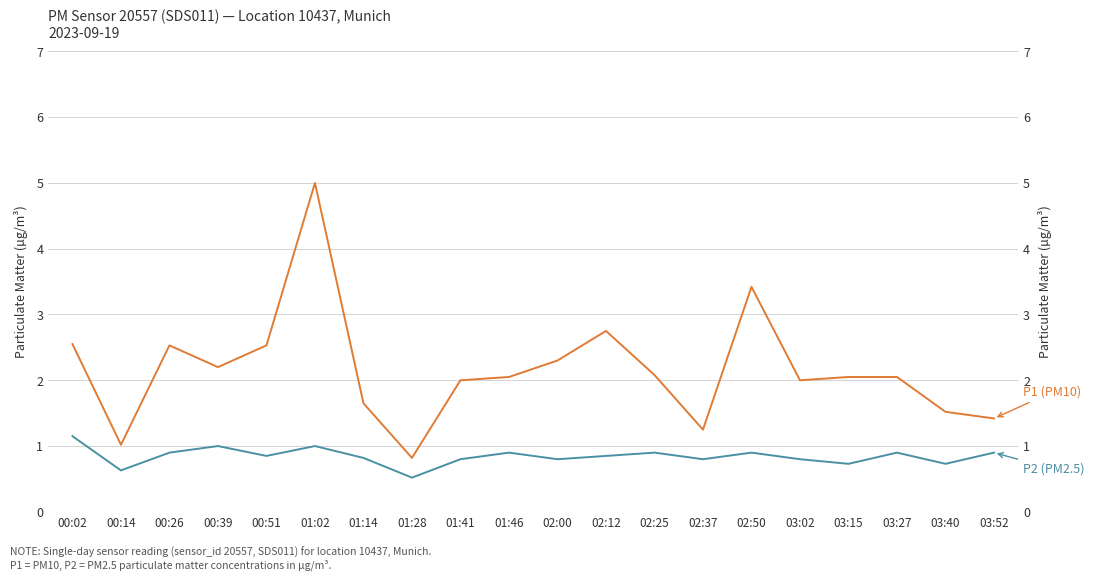

What is the minimum value shown in the chart?

0.5